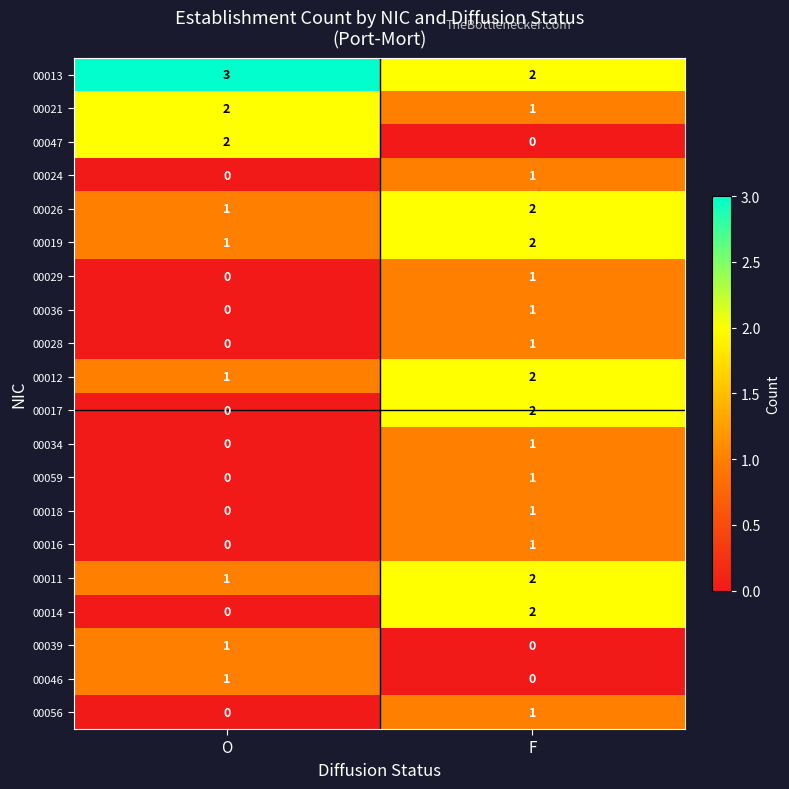

True or false: 00013 has a value of 2 at F.

True